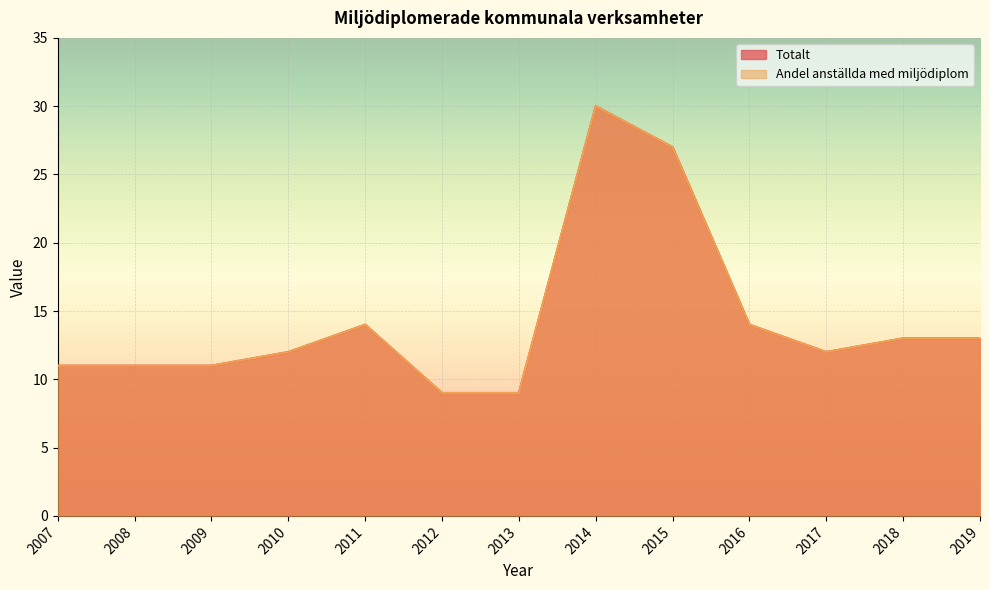

How many values in the Totalt series exceed 12?

6